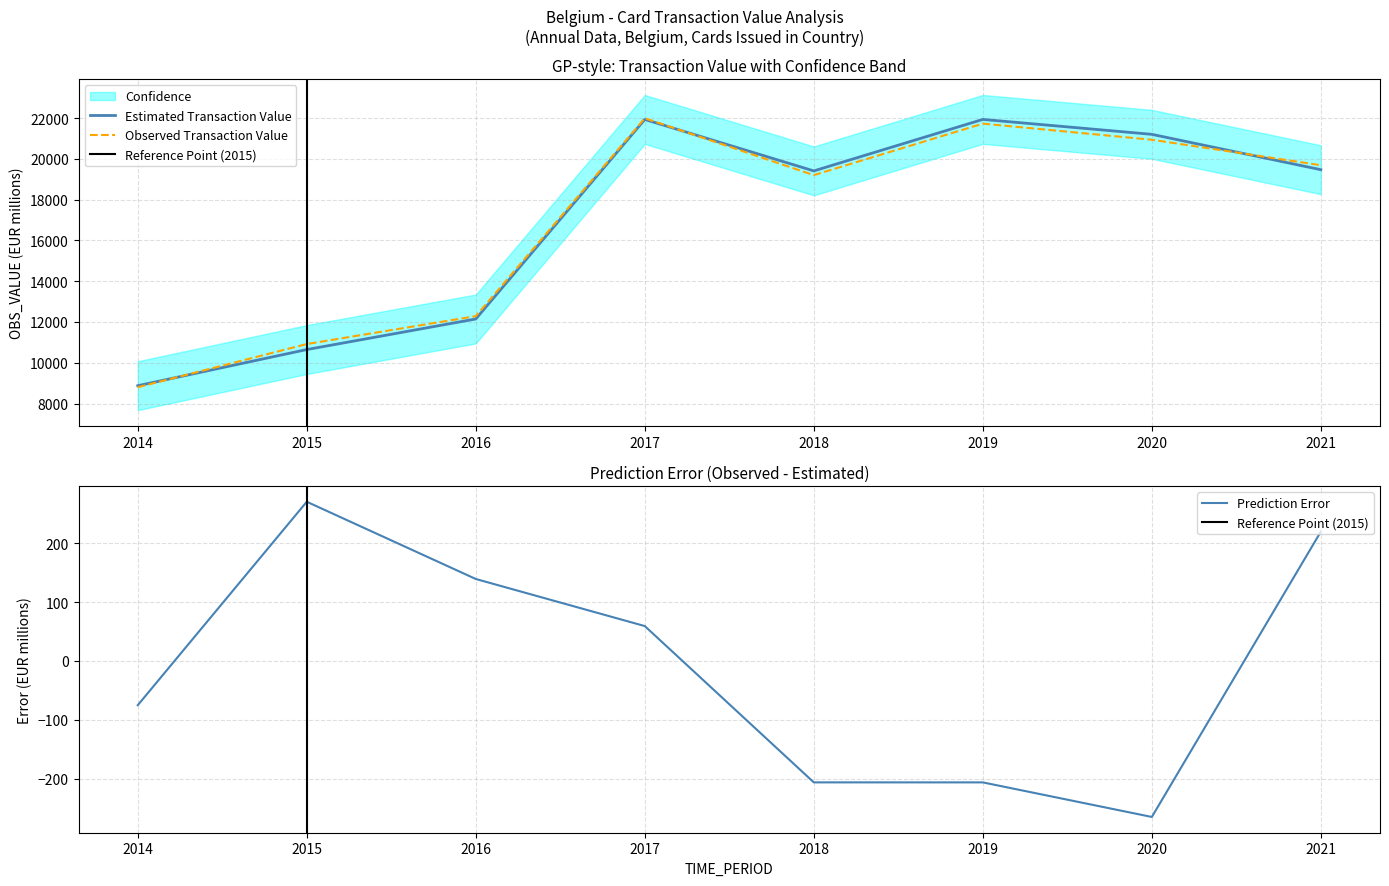

Rank the categories by value from highest to lowest.

2019, 2017, 2020, 2021, 2018, 2016, 2015, 2014